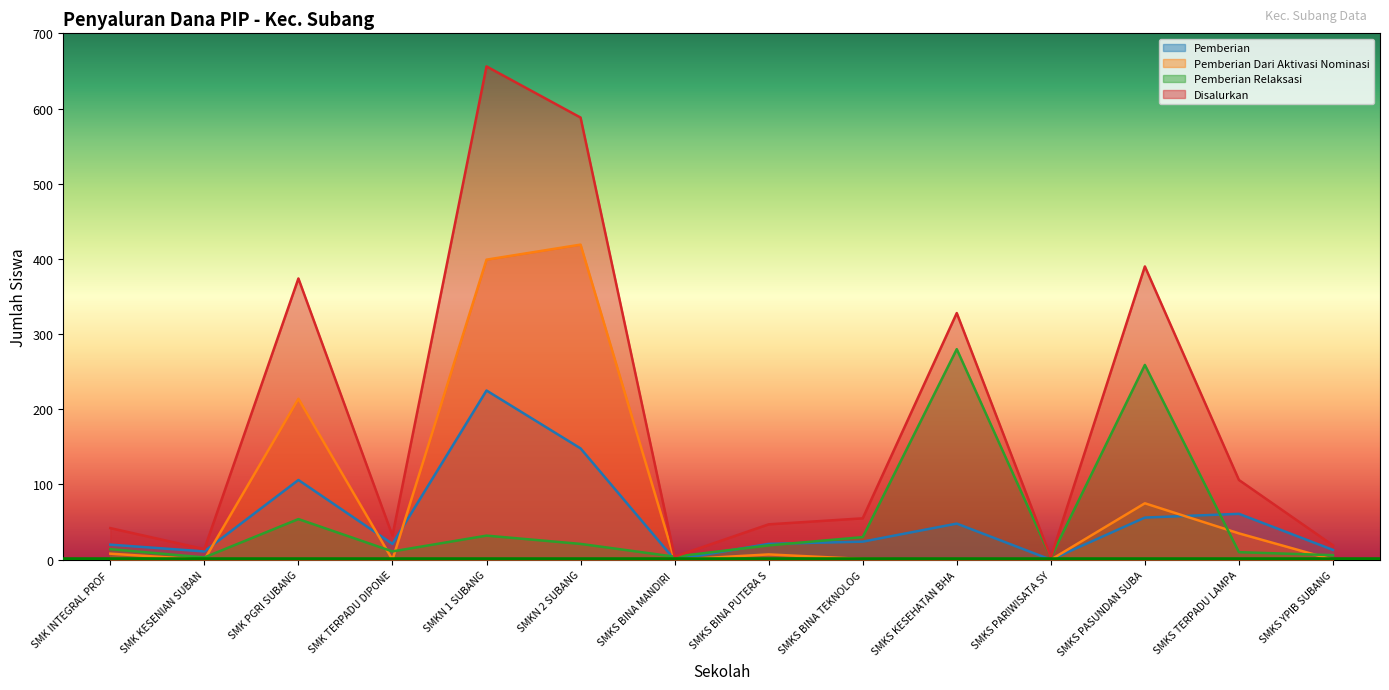

What is the lowest value of the Disalurkan series?

3